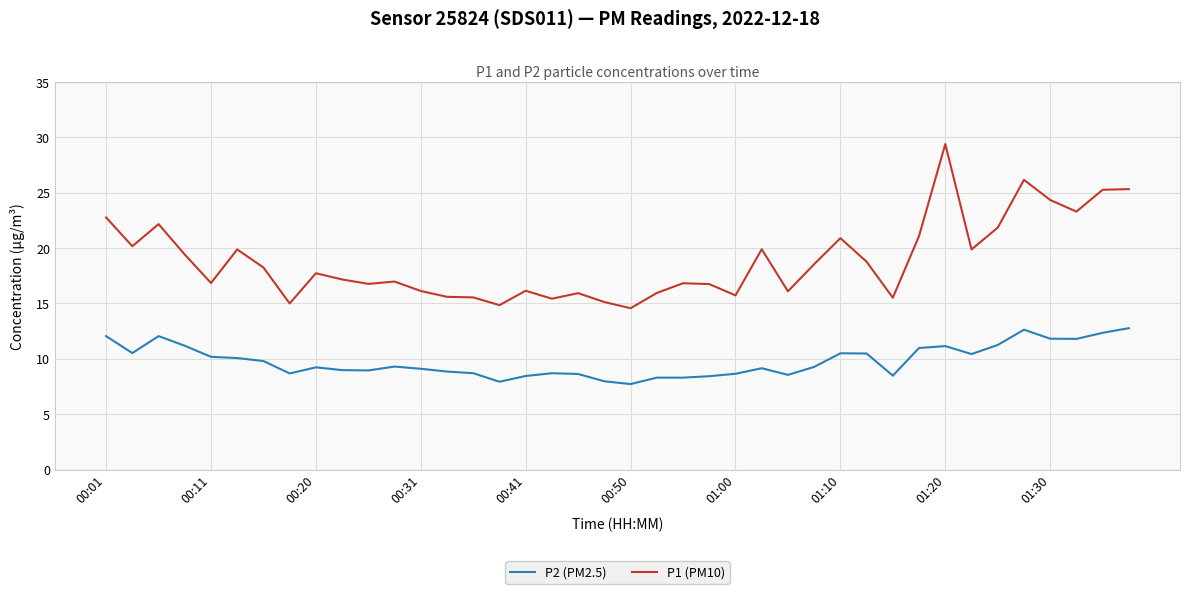

Does the chart display data point markers on the line(s)?

No